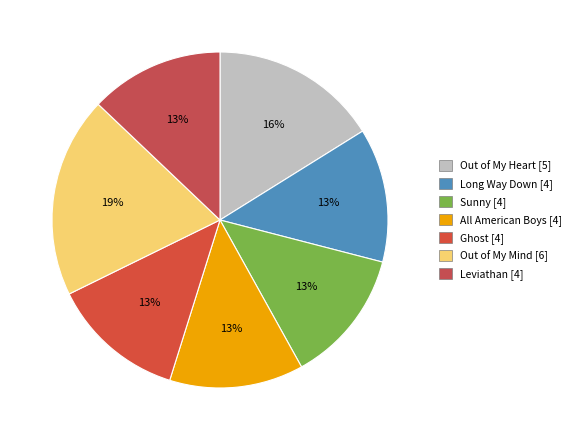

To the nearest percent, what percentage of the pie is Ghost?

13%